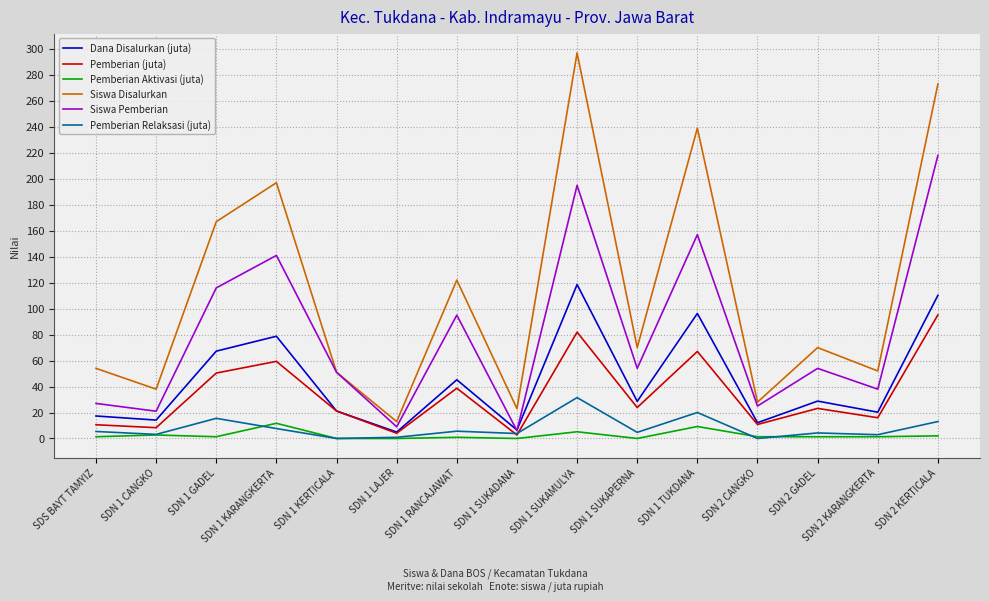

Which label corresponds to the largest value in the chart?

SDN 1 SUKAMULYA